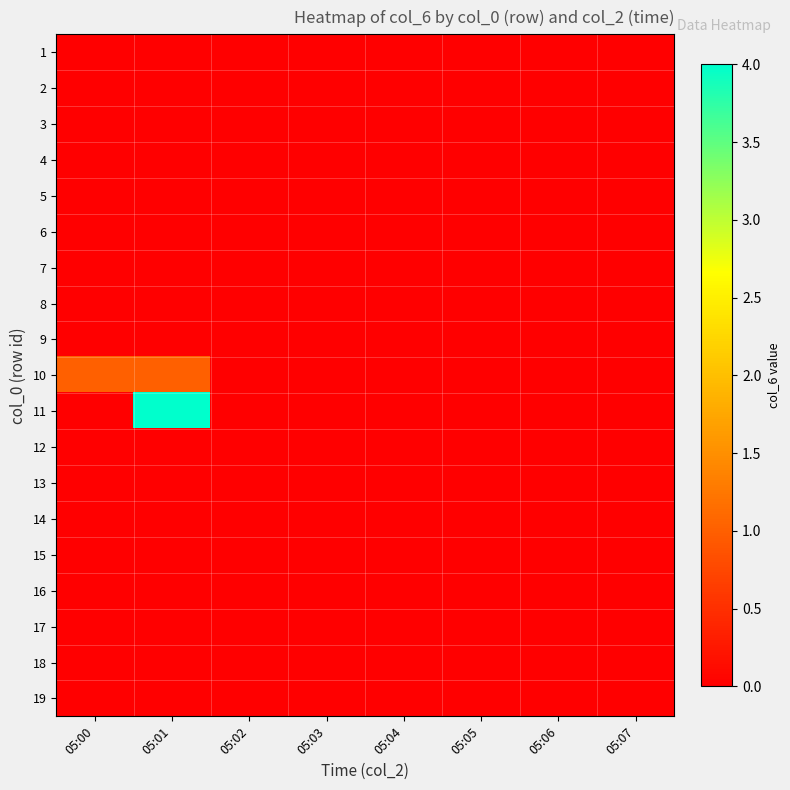

At how many categories does at least one series exceed 3?

1